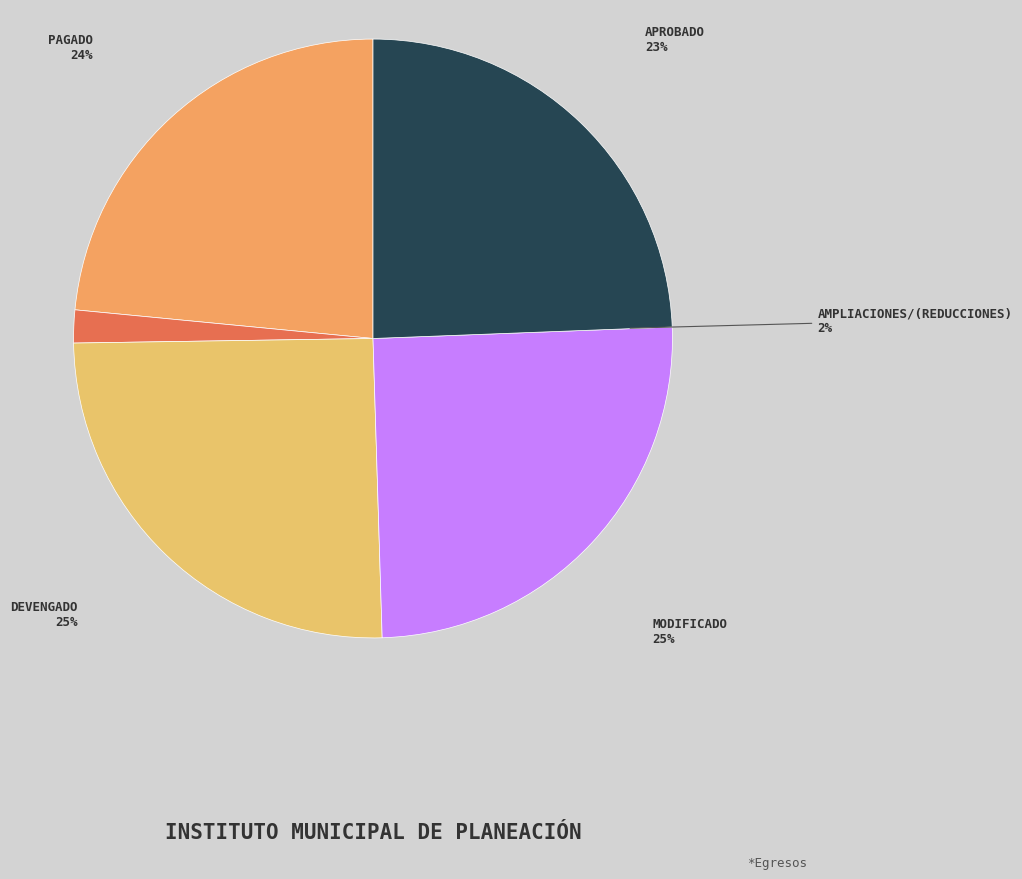

How many slices are in this pie chart?

5